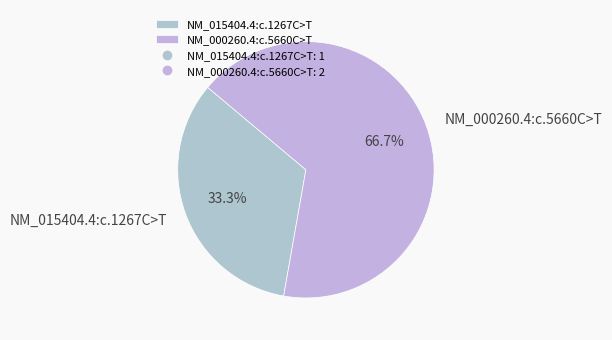

Is the sum of NM_015404.4:c.1267C>T and NM_000260.4:c.5660C>T greater than half?

Yes